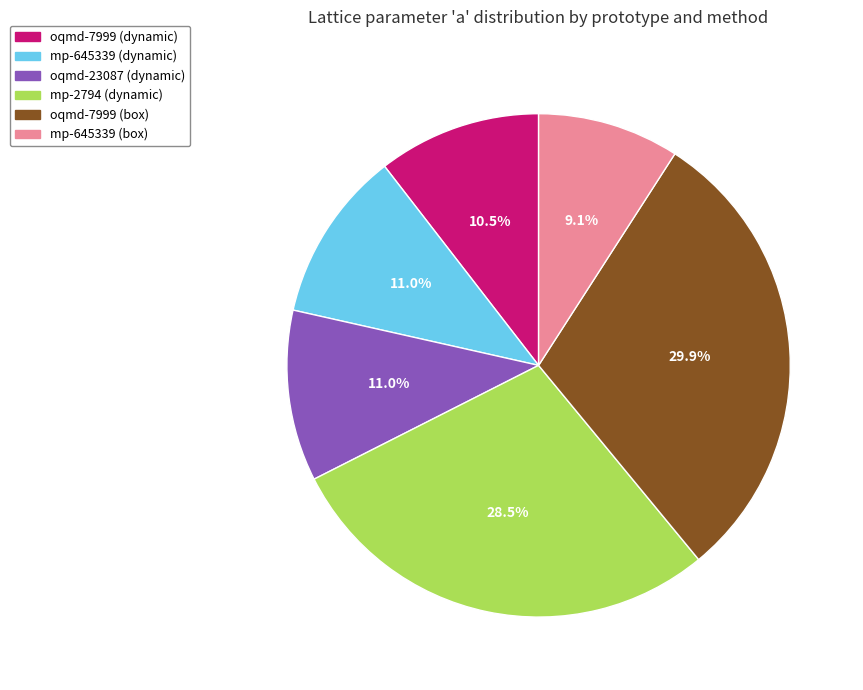

Between mp-2794 (dynamic) and mp-645339 (box), which is larger?

mp-2794 (dynamic)